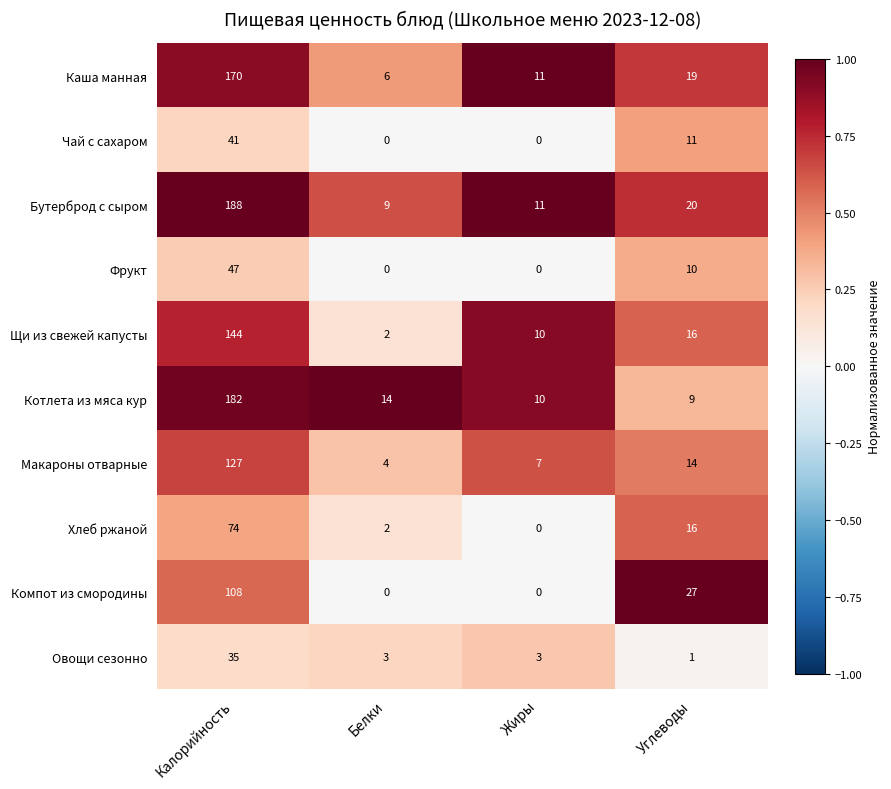

What is the difference between the Фрукт values at Калорийность and Углеводы?

37